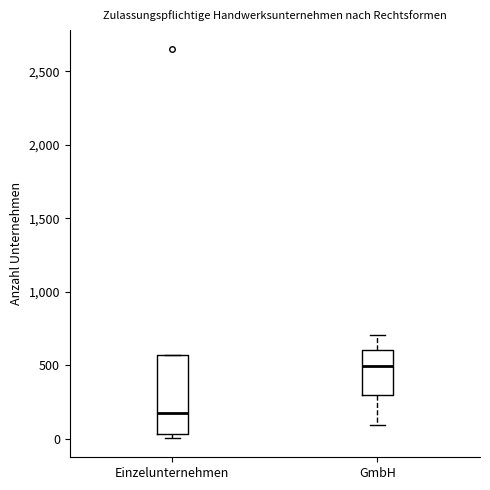

Which box is the tallest, from its lower edge to its upper edge?

Einzelunternehmen